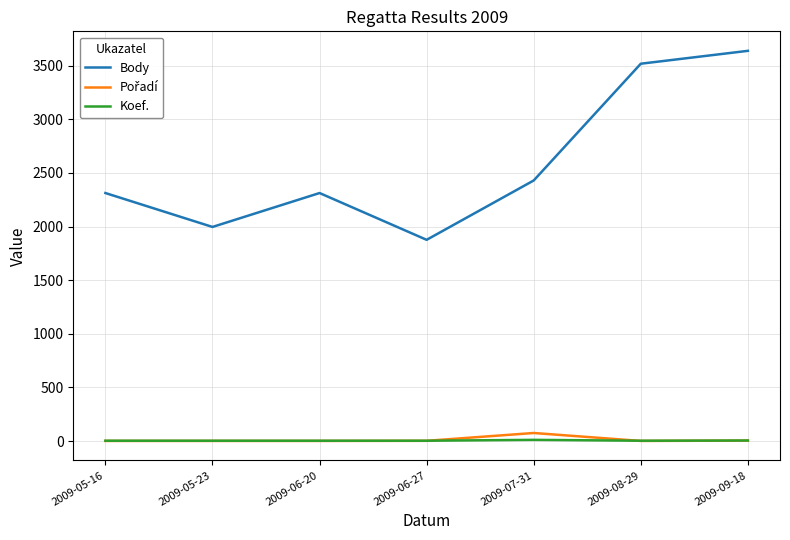

Between 2009-05-23 and 2009-07-31, which series saw the biggest shift?

Body